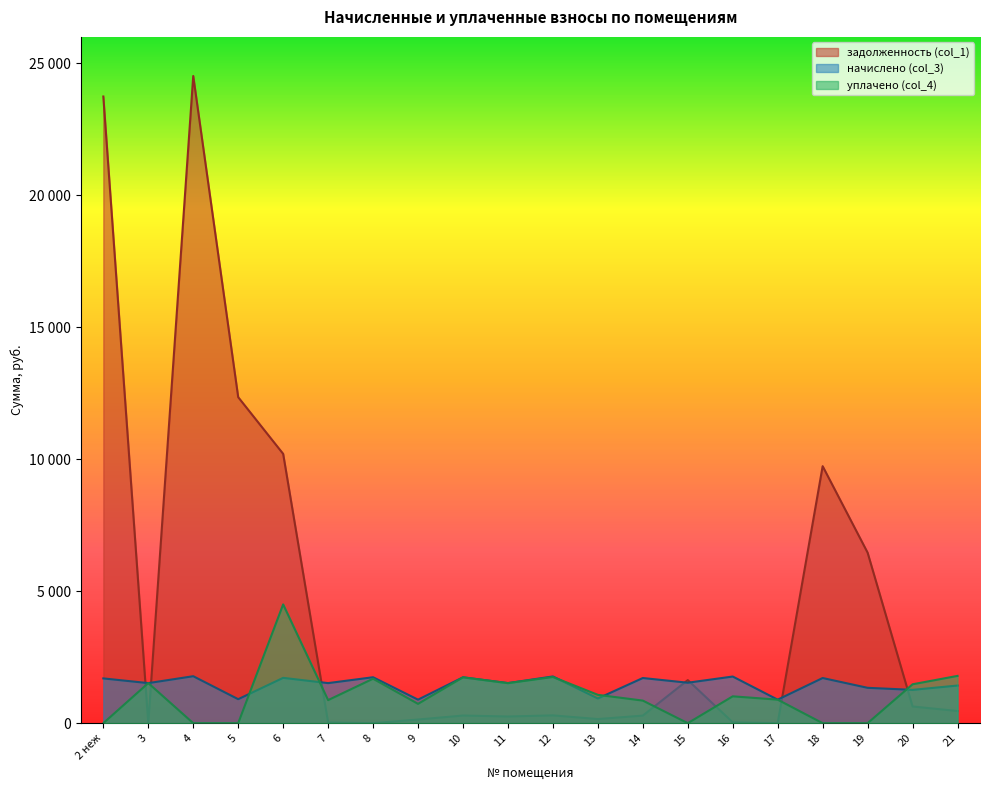

Which series ends up on top after the final intersection of начислено (col_3) and задолженность (col_1)?

начислено (col_3)